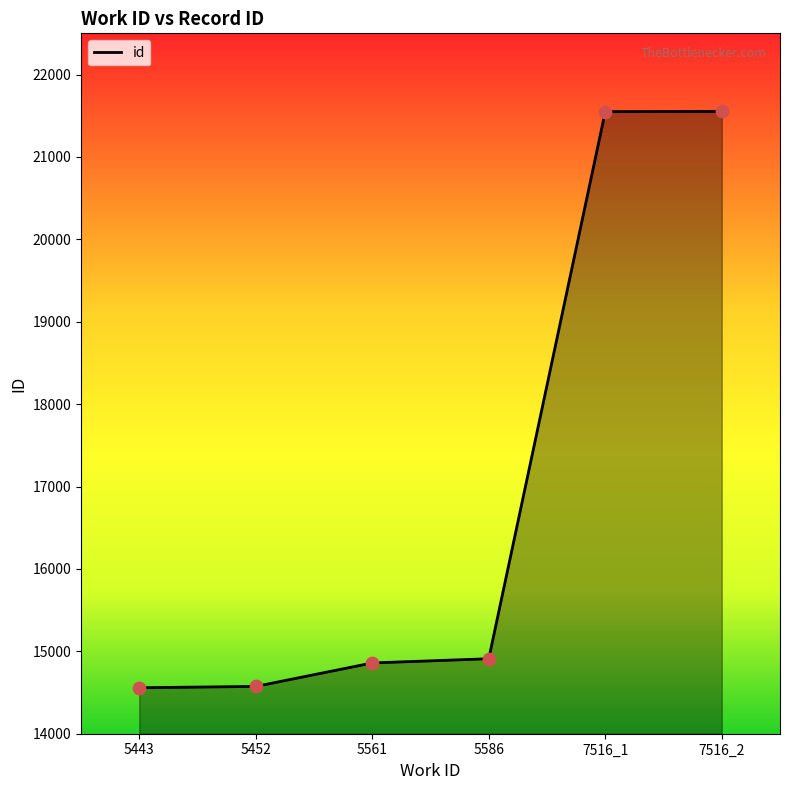

What is the change in value from 5452 to 5561?

+285